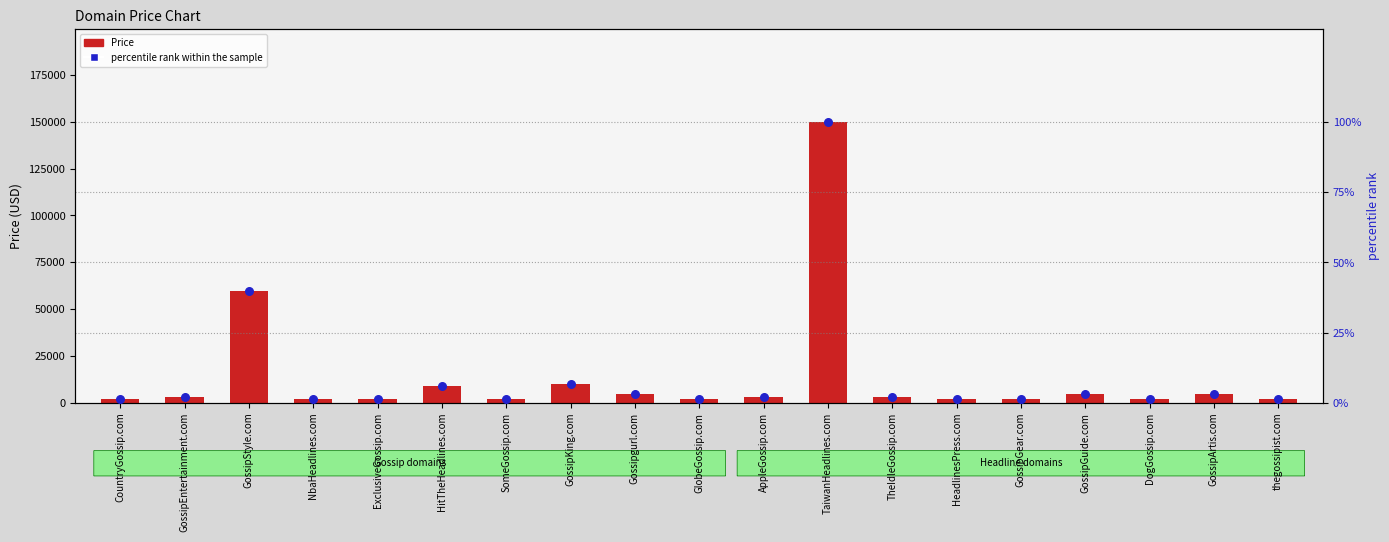

At which category is the sum across all series the highest?

TaiwanHeadlines.com